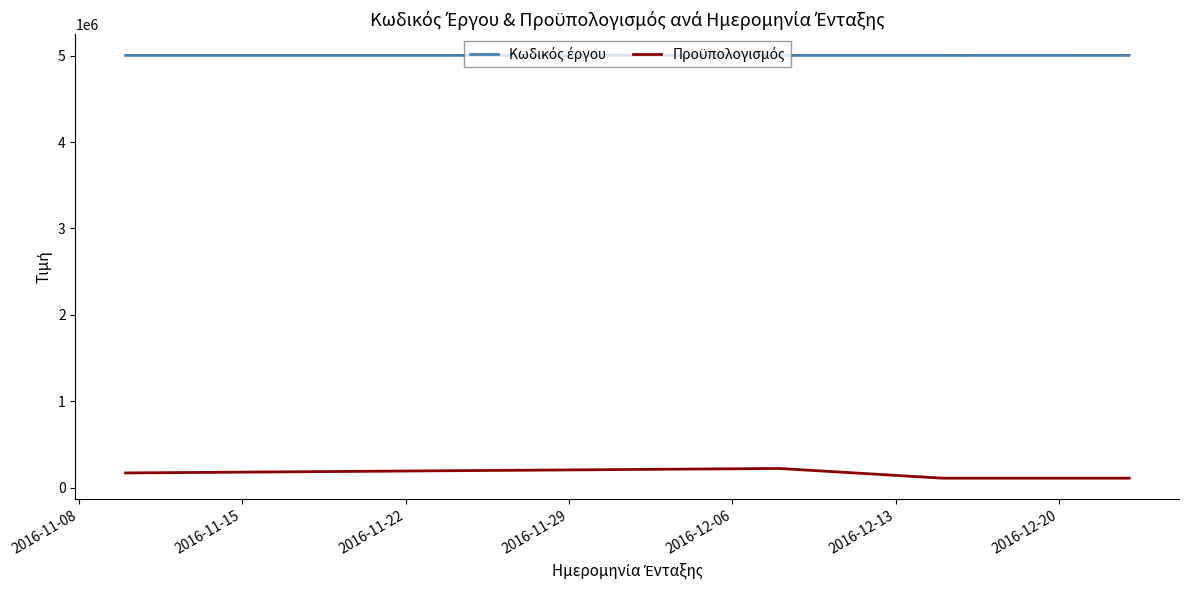

Count the number of categories in the chart.

9